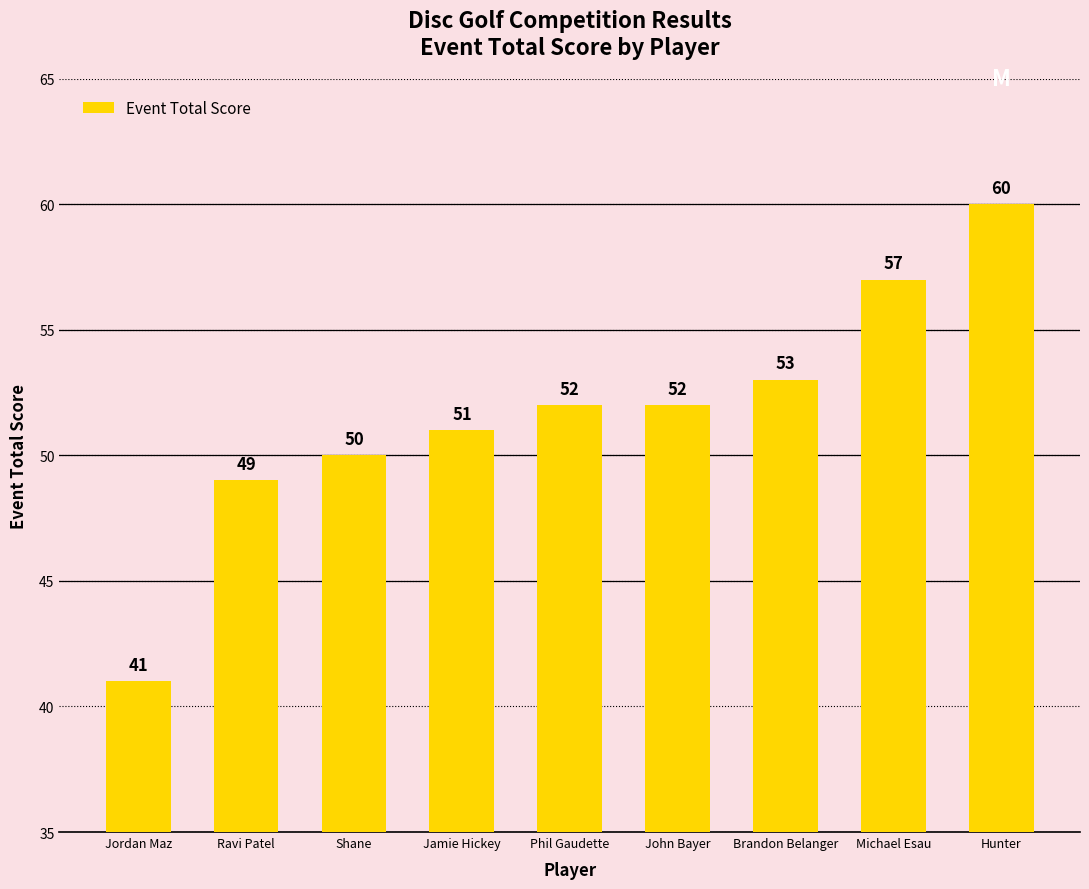

How many bars are there in total?

9